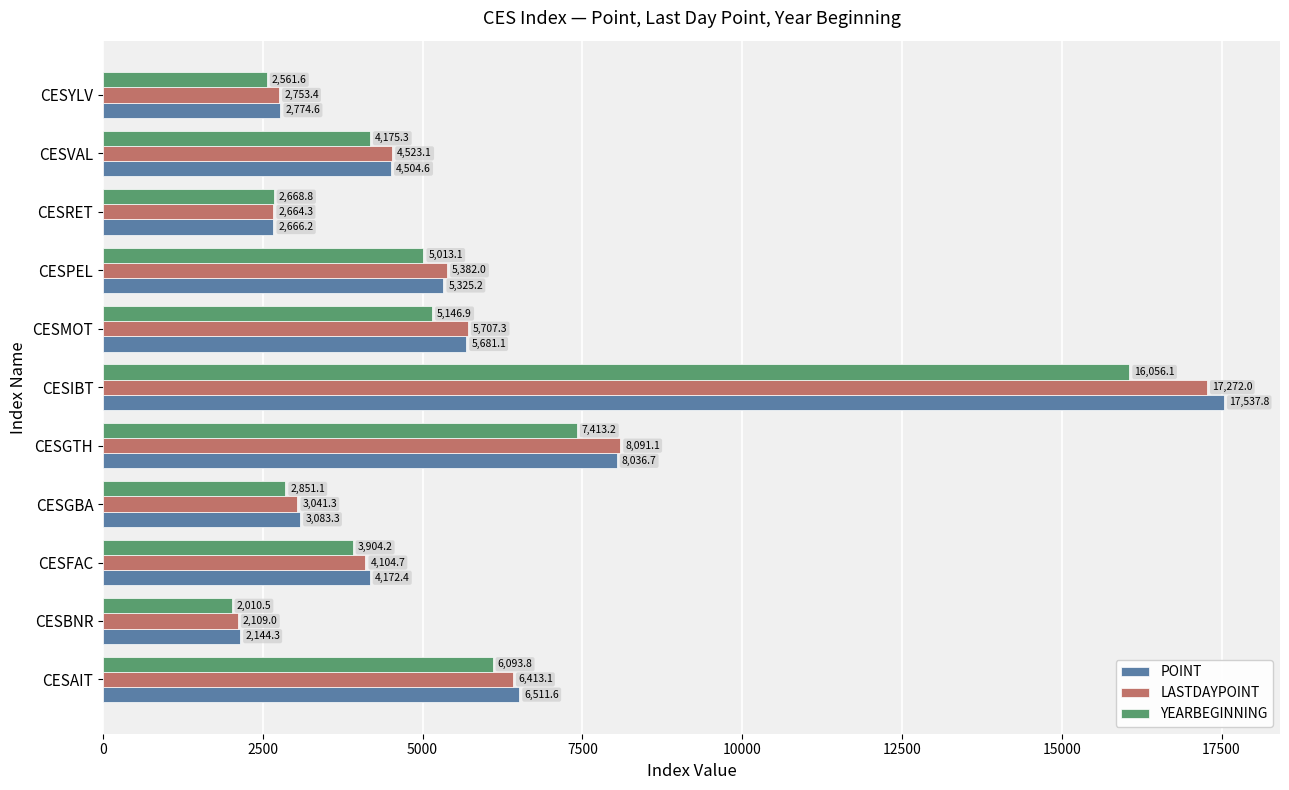

At which label is POINT closest to 9841?

CESGTH